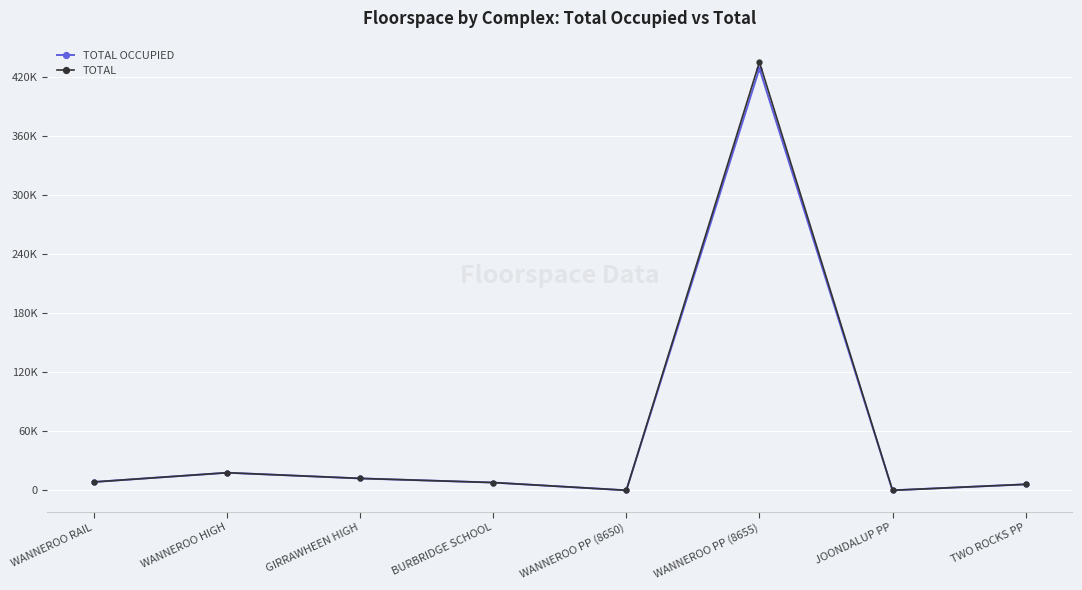

The TOTAL OCCUPIED series shows -228088 at WANNEROO PP (8650). True or false?

False